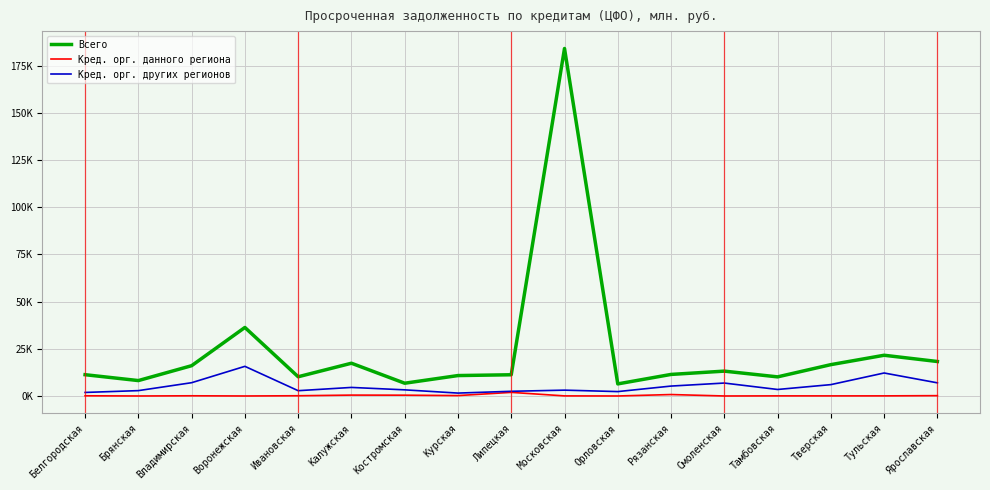

What are all the series names shown in the legend?

Всего, Кред. орг. данного региона, Кред. орг. других регионов